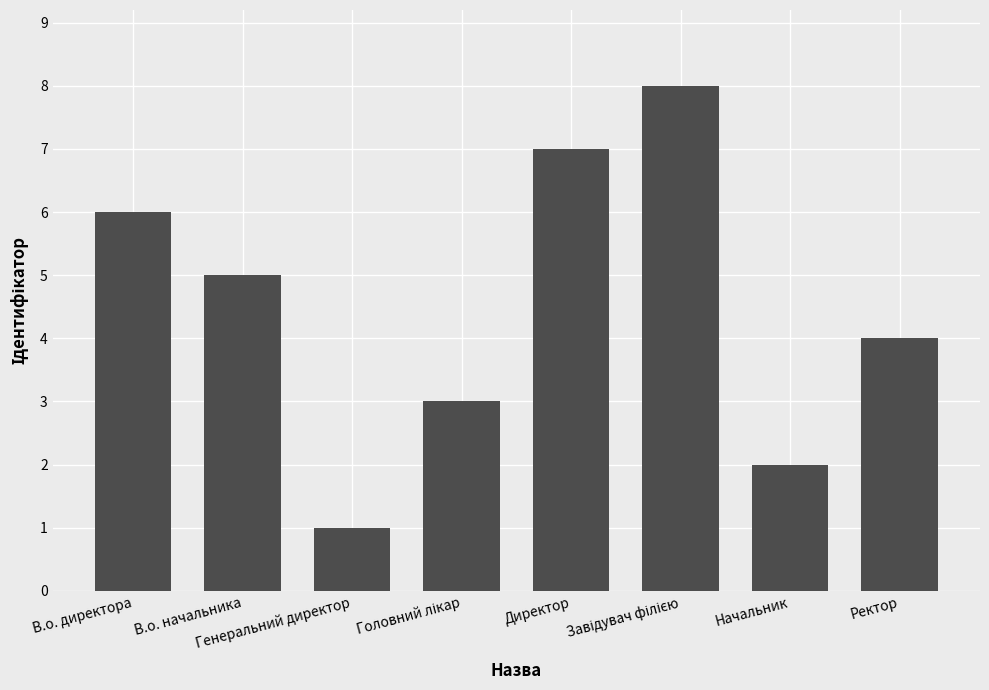

What is the difference between the maximum and minimum values?

7